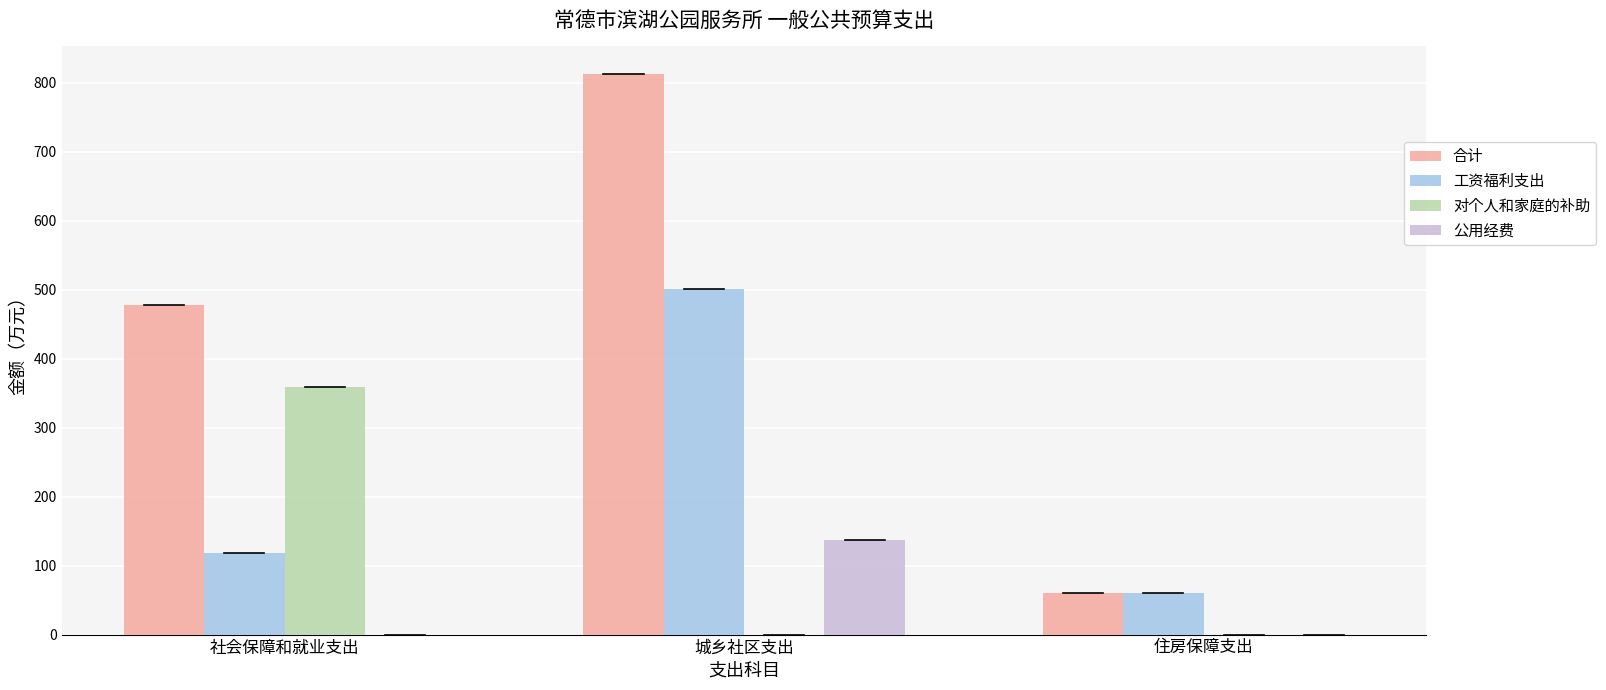

Reading left to right, transcribe all the data shown in this chart.

合计: 477.1	811.8	60.0
工资福利支出: 118.9	500.2	60.0
对个人和家庭的补助: 358.2	0.0	0.0
公用经费: 0.0	136.6	0.0